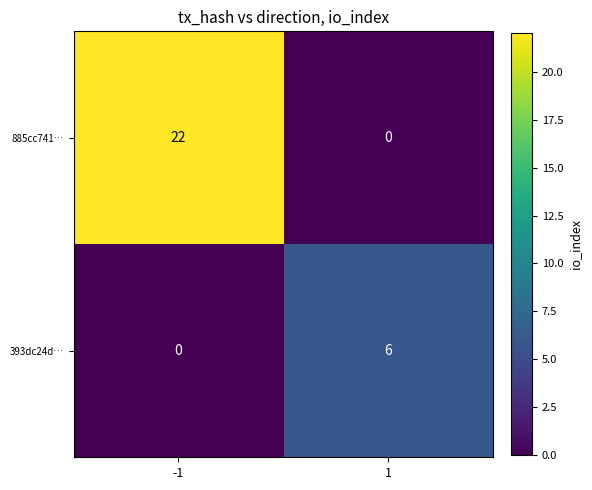

Reading left to right, transcribe all the data shown in this chart.

885cc741…: 22	0
393dc24d…: 0	6